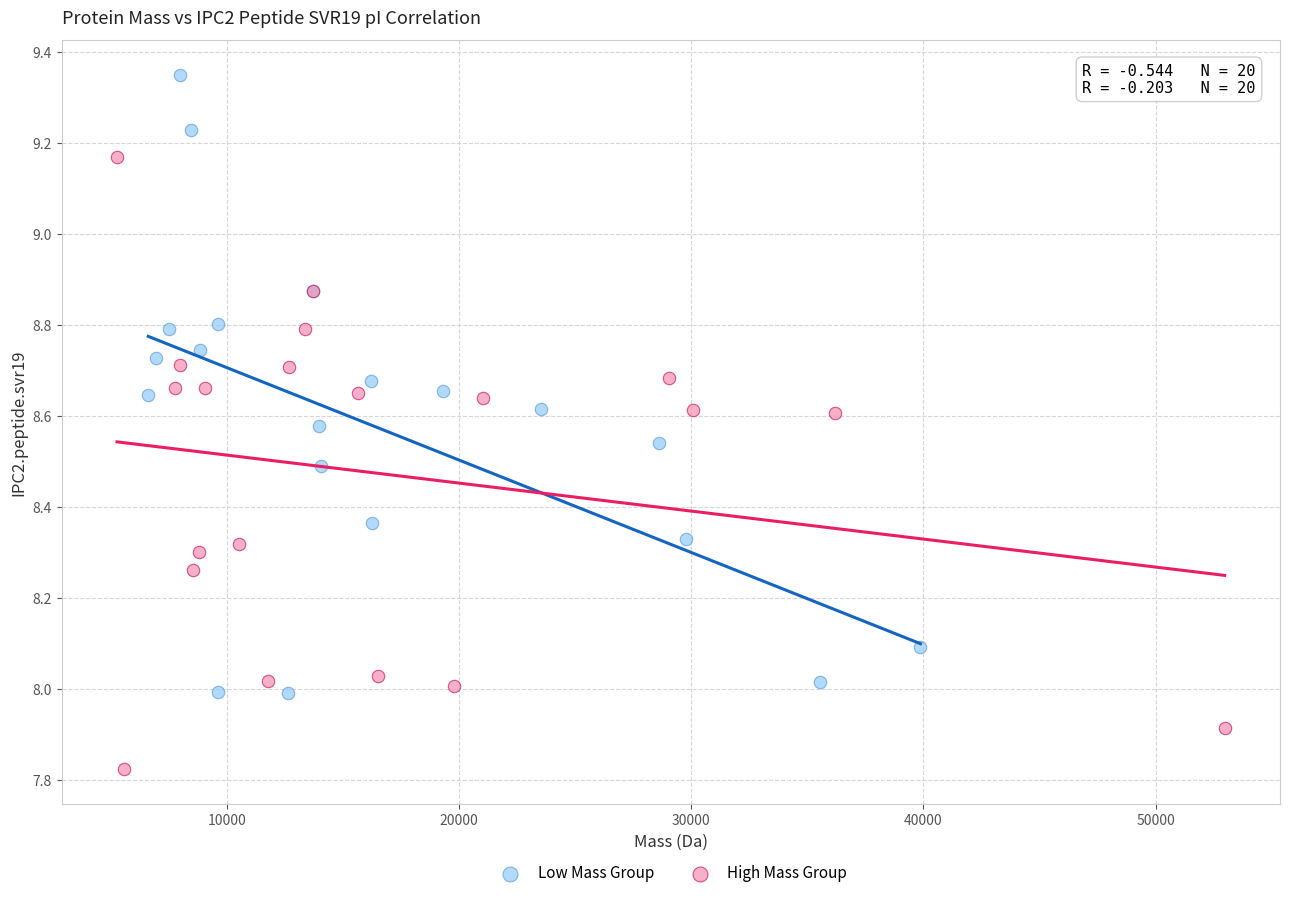

Which series contains the lowest Y value?

High Mass Group